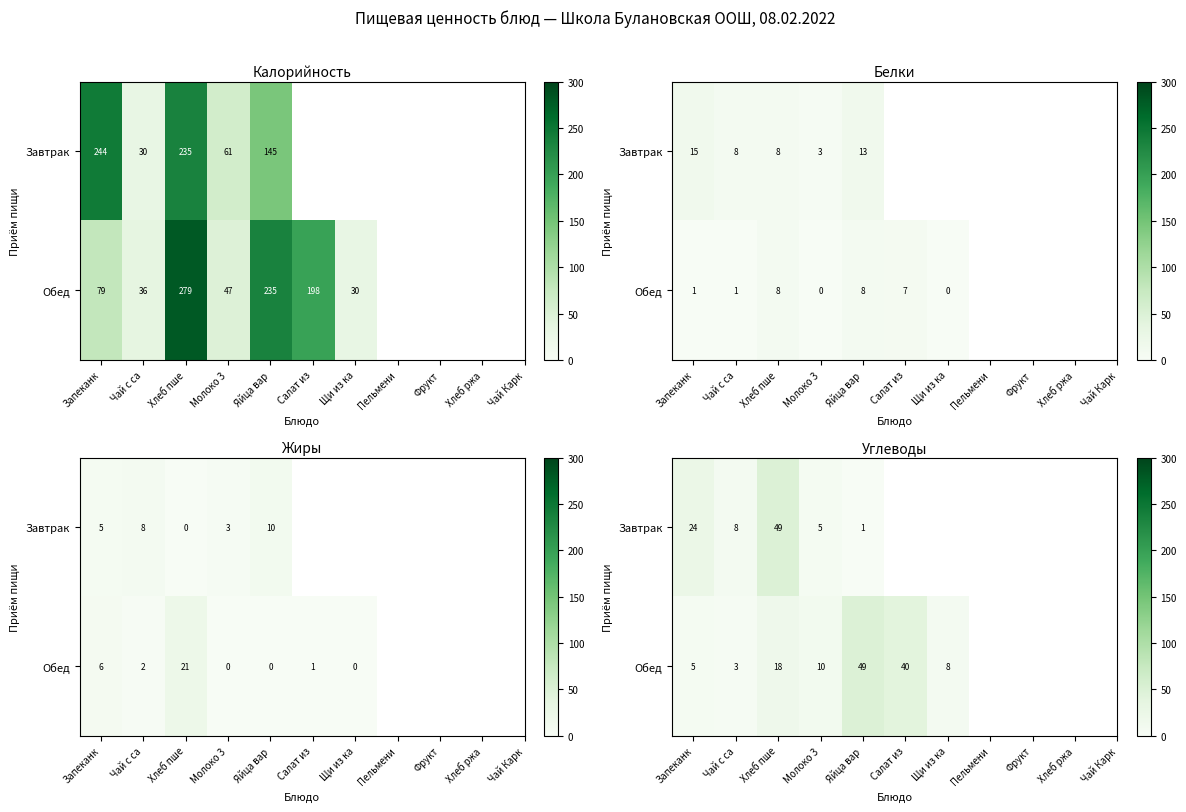

At which label does Завтрак first exceed 24?

Хлеб пше